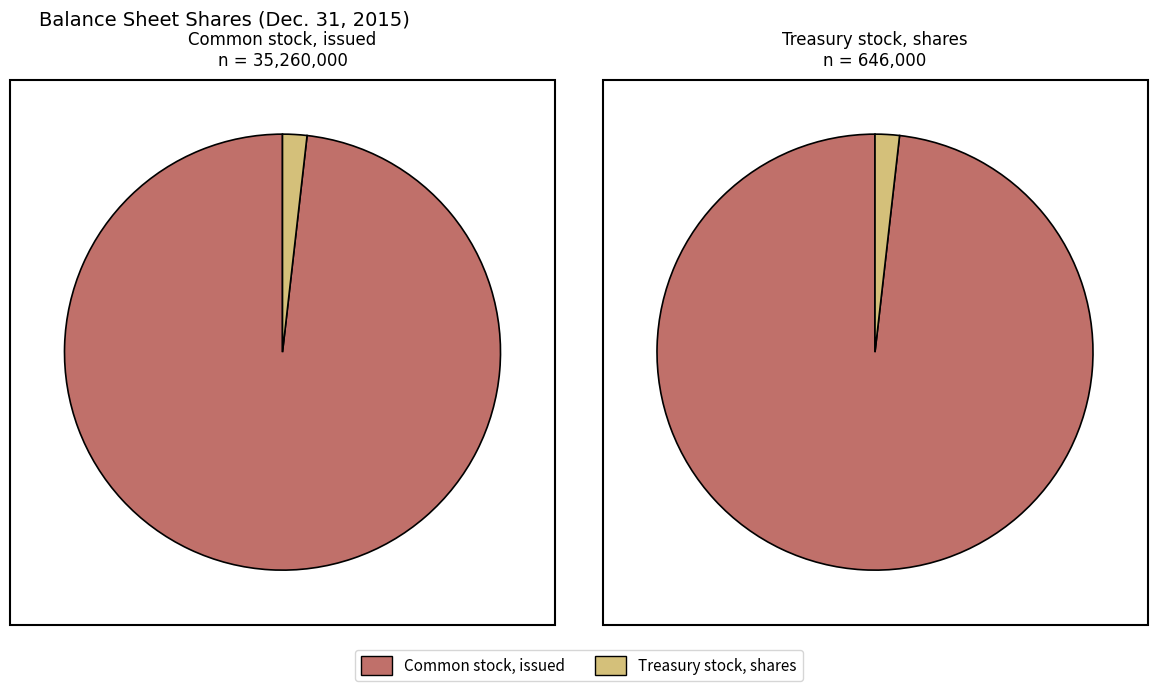

What percentage do Common stock, issued and Treasury stock, shares together represent?

100.0%